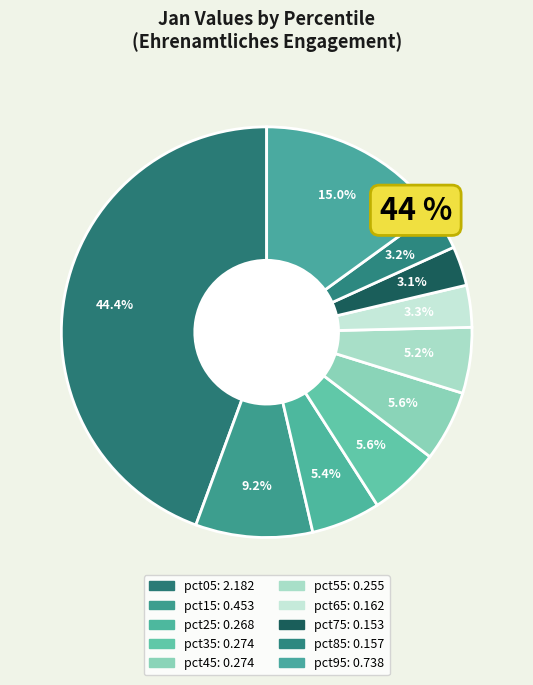

Count the number of slices in the pie.

10